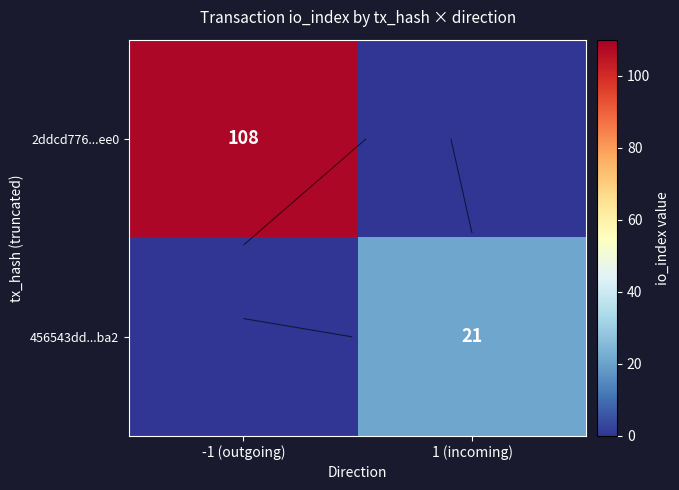

How many positive values does the 2ddcd776...ee0 series have?

1